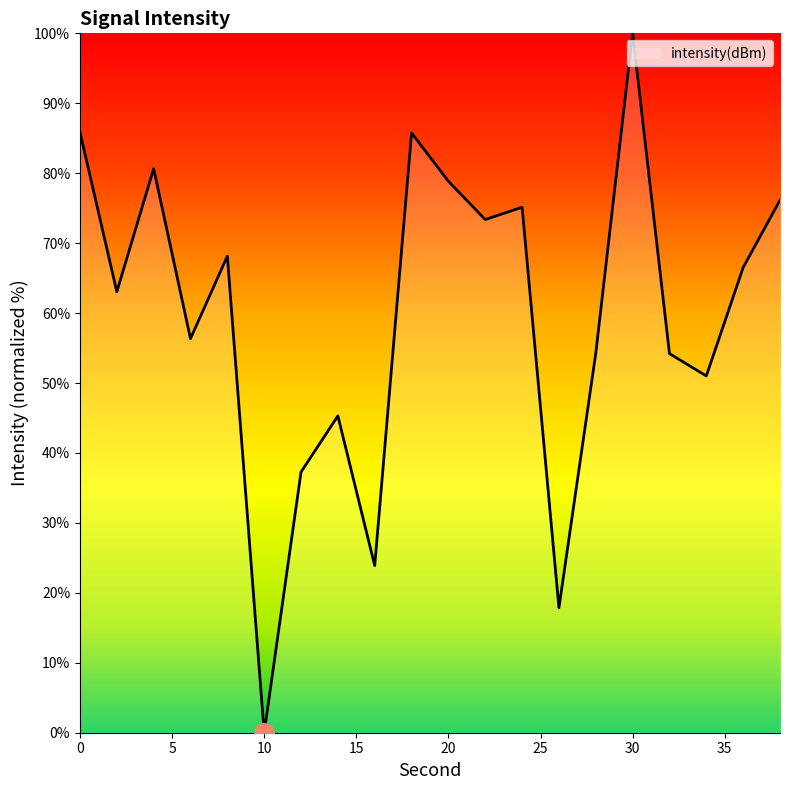

What is the difference between the maximum and minimum values?

100.0